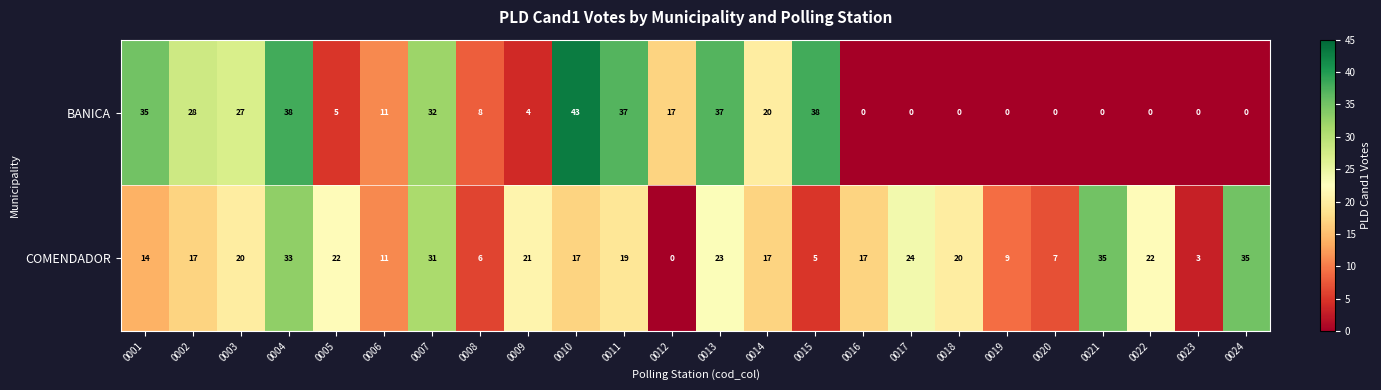

Count the number of data series in this chart.

2